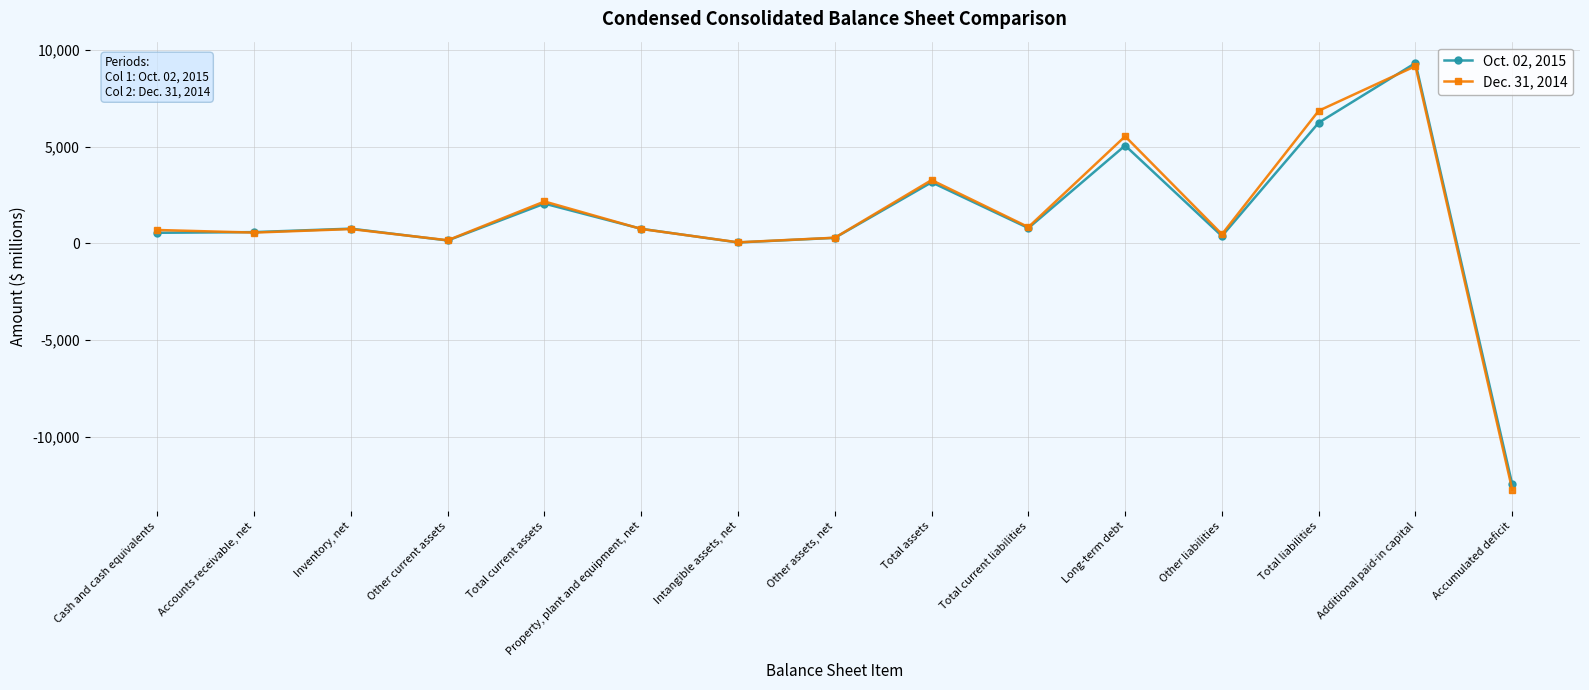

Between Long-term debt and Additional paid-in capital, which series saw the biggest shift?

Oct. 02, 2015